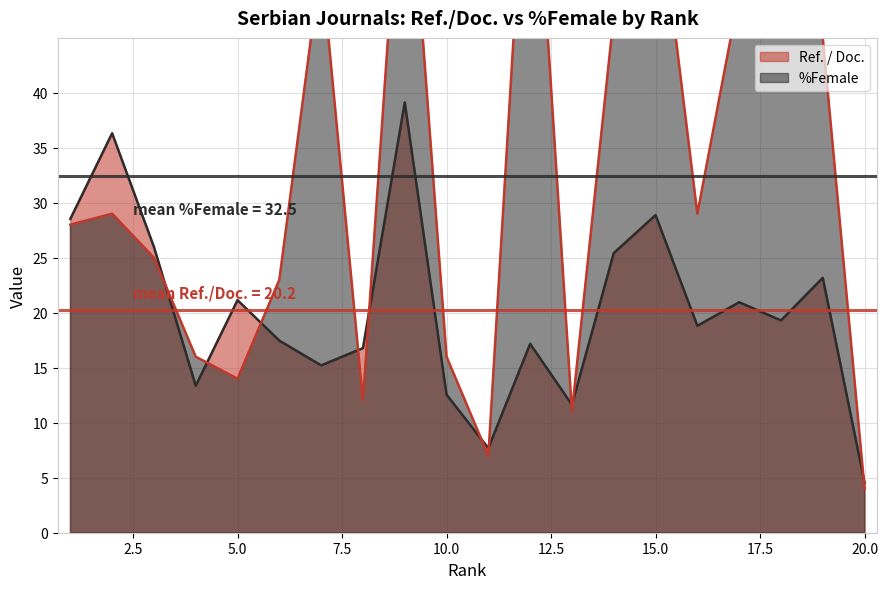

How many times do %Female and Ref. / Doc. cross each other?

10